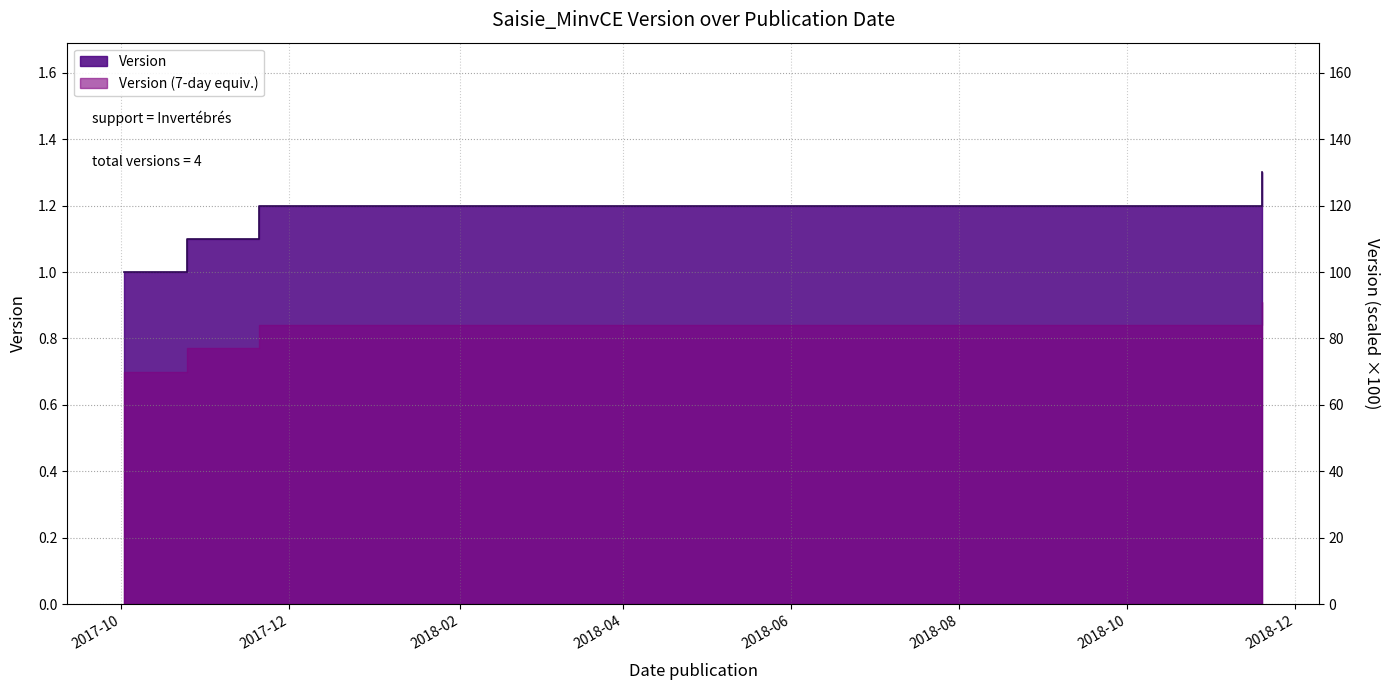

What is the sum of the values at 2018-11-19 and 2017-11-20?

2.5